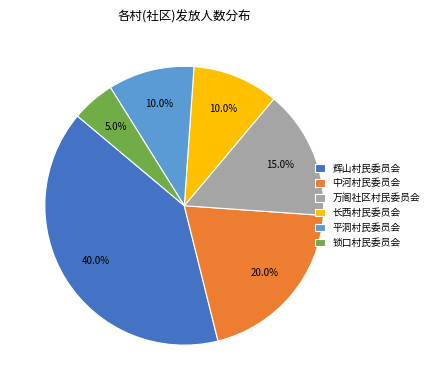

Does any single category account for the majority?

No